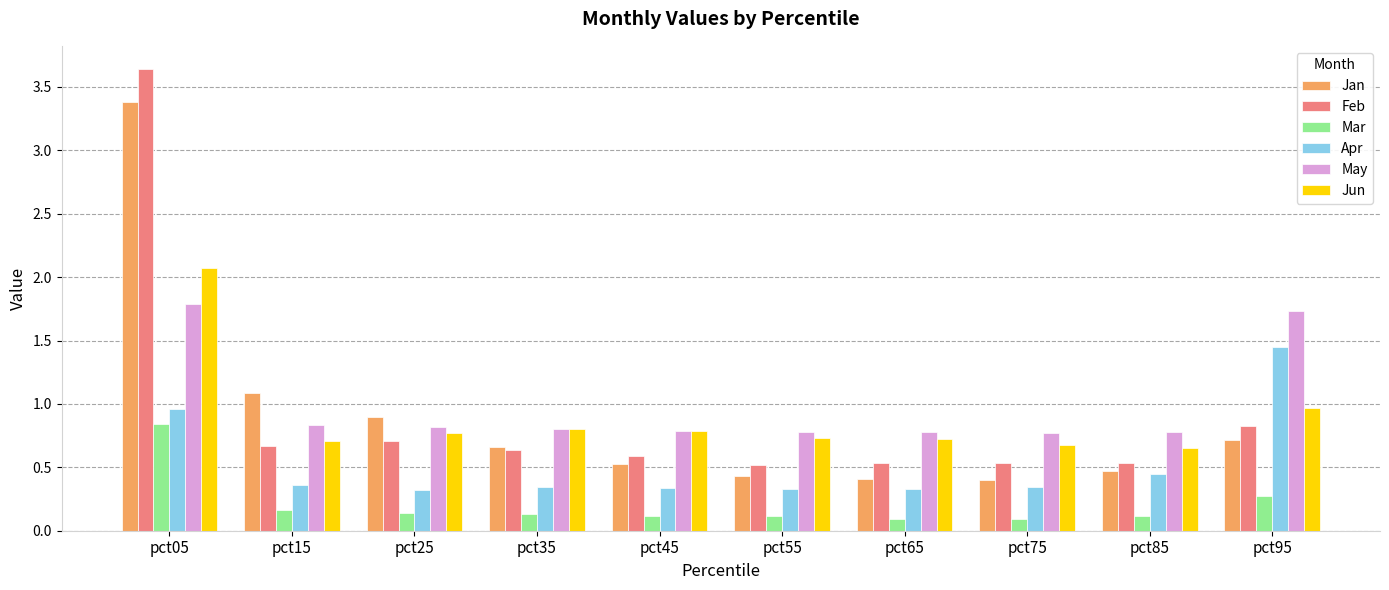

At how many categories does at least one series exceed 2?

1